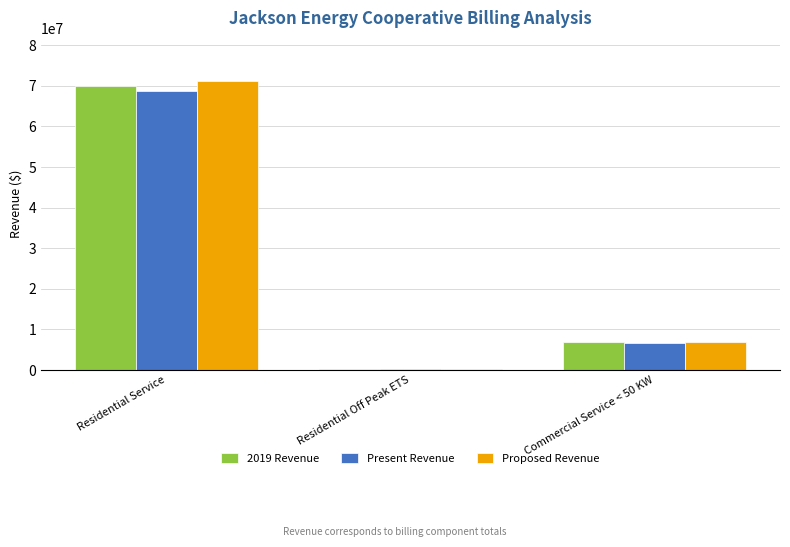

Where is 2019 Revenue nearest to the value 35111987?

Commercial Service < 50 KW